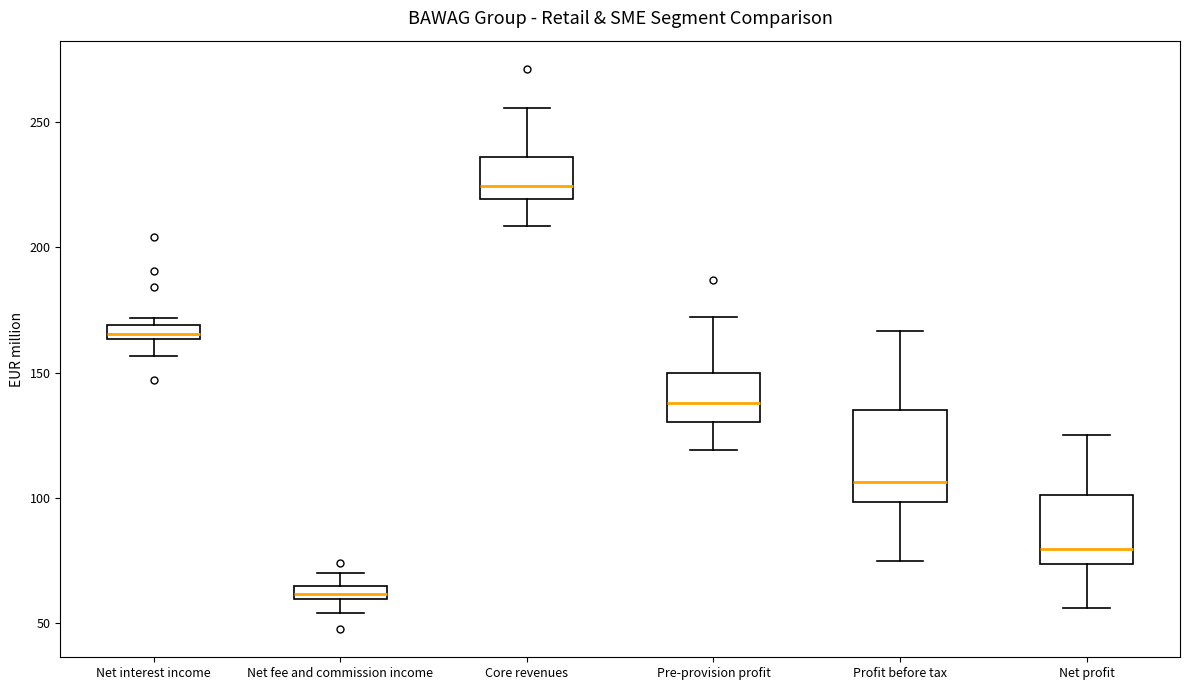

Comparing the boxes themselves (not the whiskers), which one is the tallest?

Profit before tax